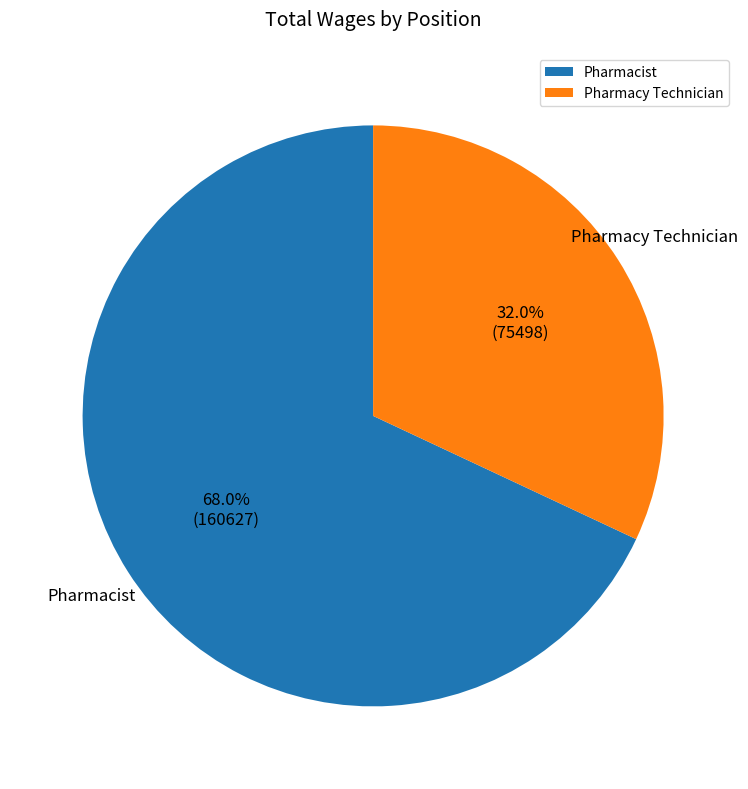

What percentage is the Pharmacy Technician slice, to the nearest percent?

32%